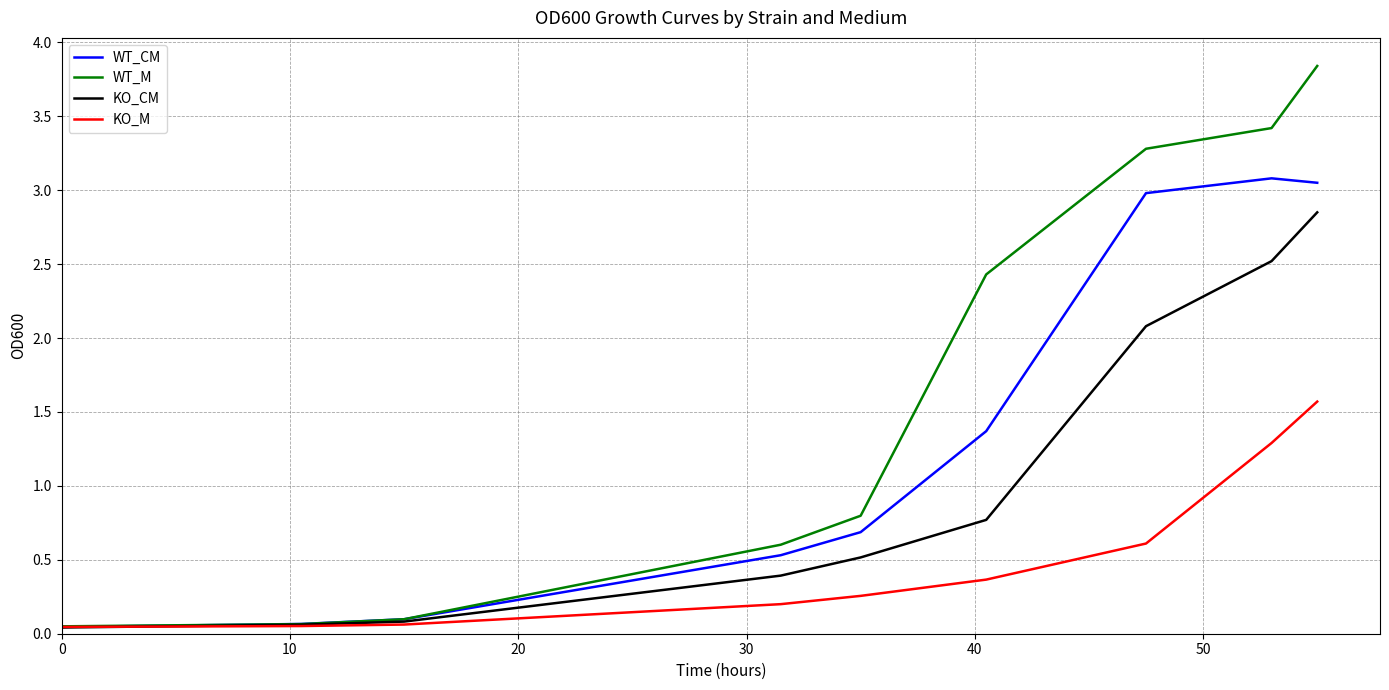

What is the maximum value shown in the chart?

3.8